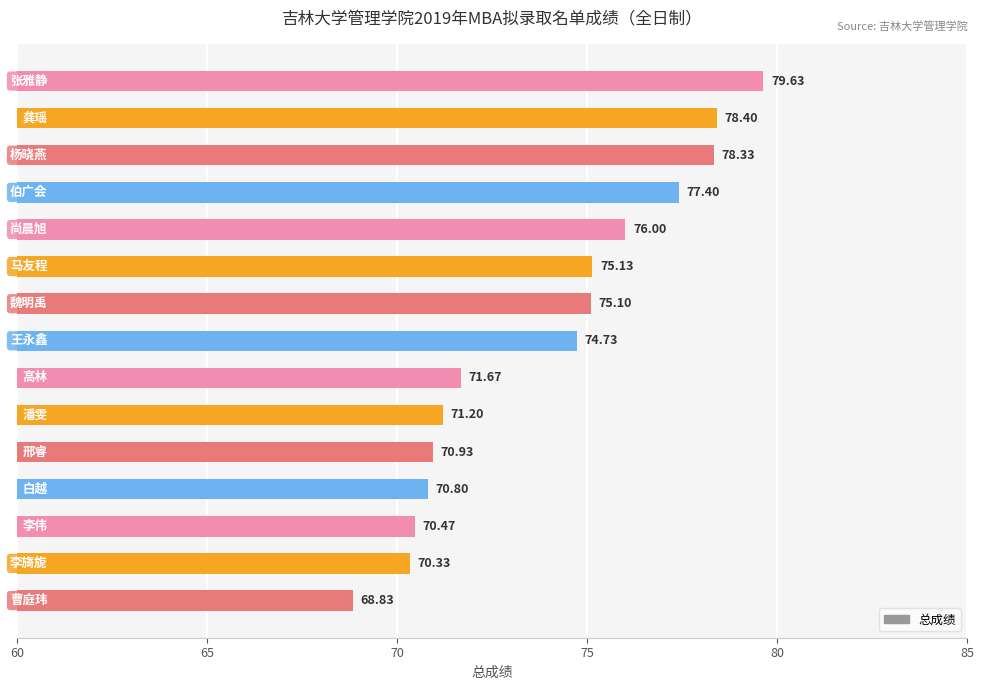

Are the bars horizontal?

Yes